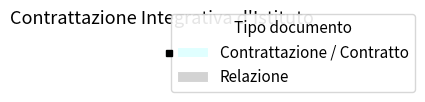

Which slice is the largest?

Contrattazione / Contratto